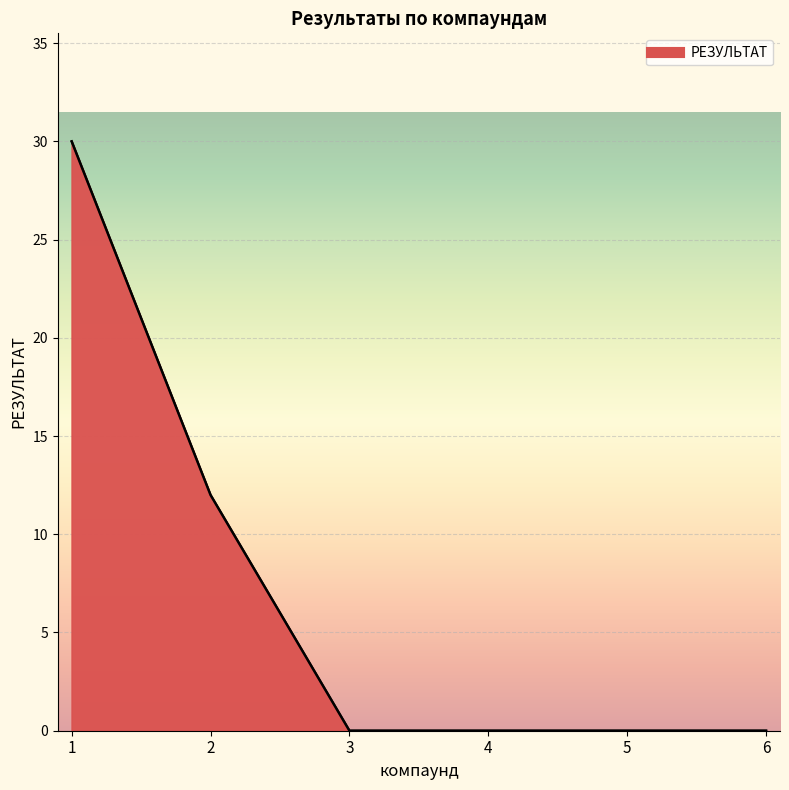

What is the sum of all values?

42